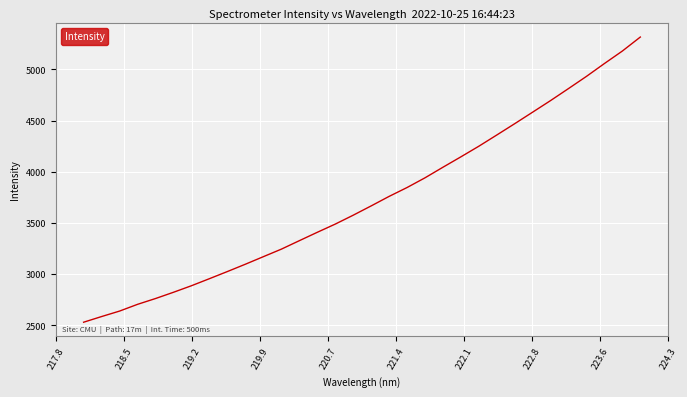

What is the minimum value shown in the chart?

2530.4